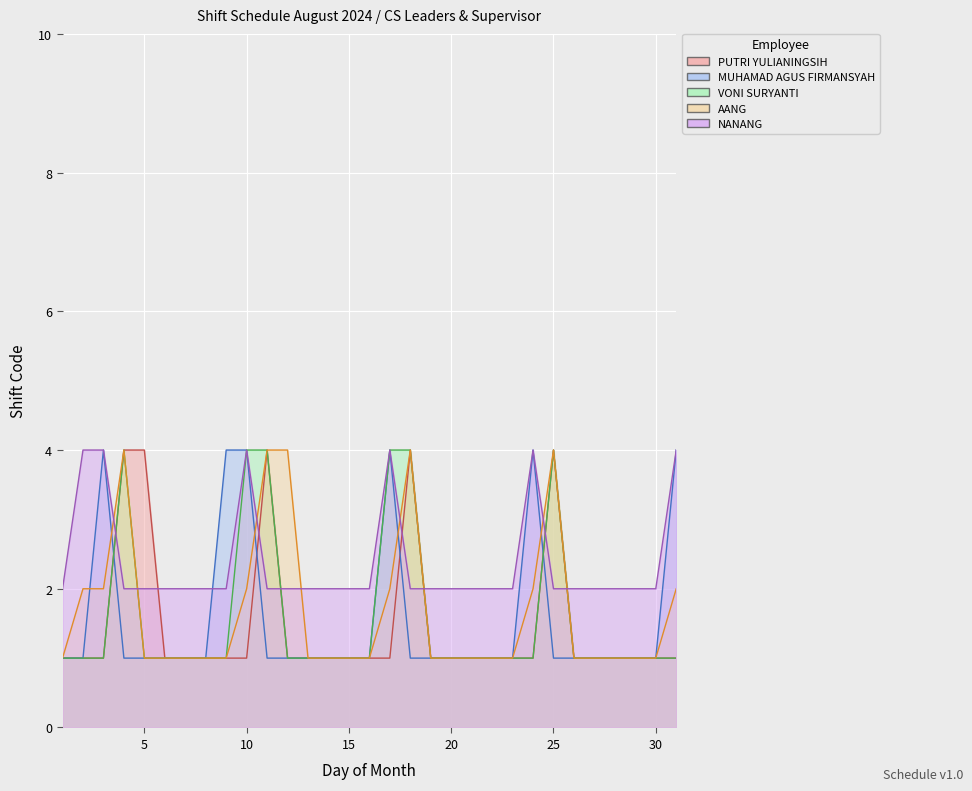

Count the number of categories in the chart.

31